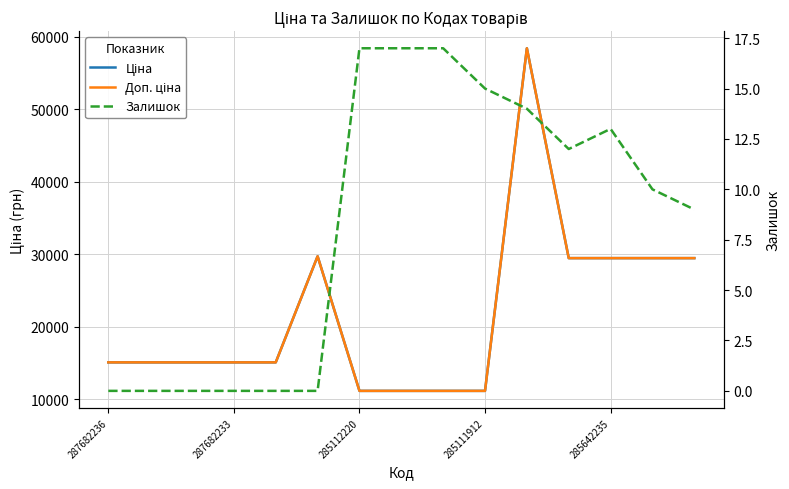

Reading left to right, extract all data points from this chart.

Ціна: 15120.0	15120.0	15120.0	15120.0	15120.0	29747.2	11188.2	11188.2	11188.2	11188.2	58426.5	29491.5	29491.5	29491.5	29491.5
Доп. ціна: 15120.0	15120.0	15120.0	15120.0	15120.0	29747.2	11188.2	11188.2	11188.2	11188.2	58426.5	29491.5	29491.5	29491.5	29491.5
Залишок: 0.0	0.0	0.0	0.0	0.0	0.0	17.0	17.0	17.0	15.0	14.0	12.0	13.0	10.0	9.0